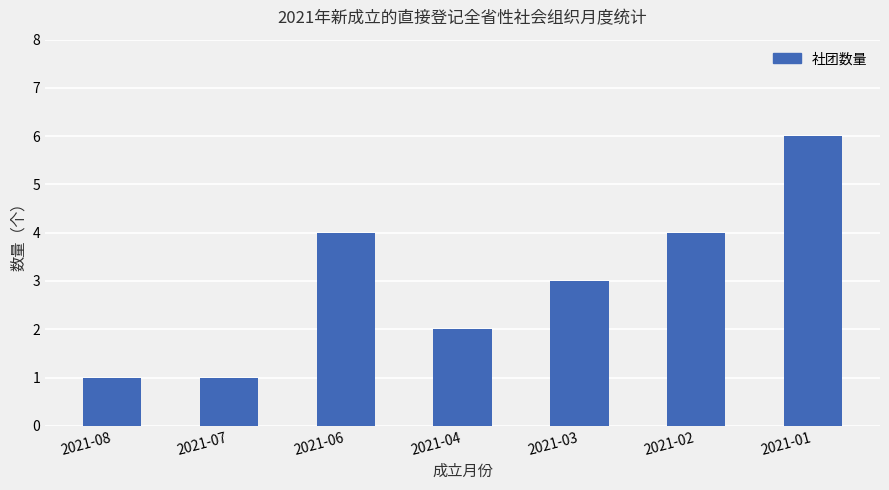

Between 2021-01 and 2021-07, which is larger?

2021-01